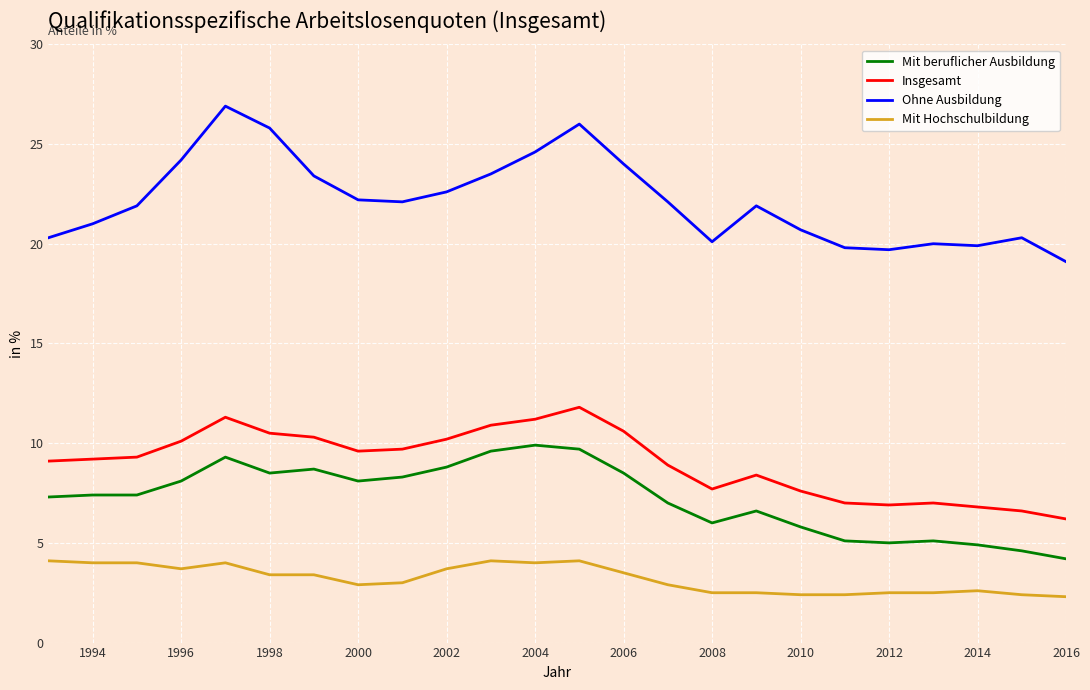

Rank the series by their maximum value, from lowest to highest.

Mit Hochschulbildung, Mit beruflicher Ausbildung, Insgesamt, Ohne Ausbildung